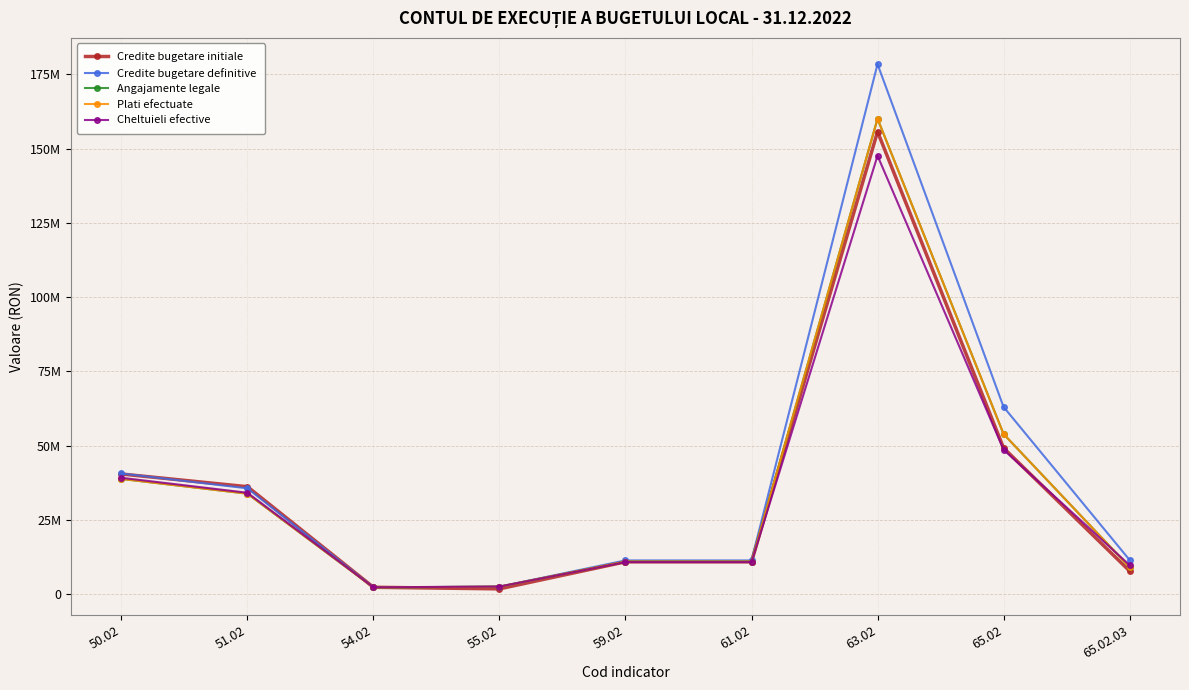

Does the chart have visible grid lines?

Yes